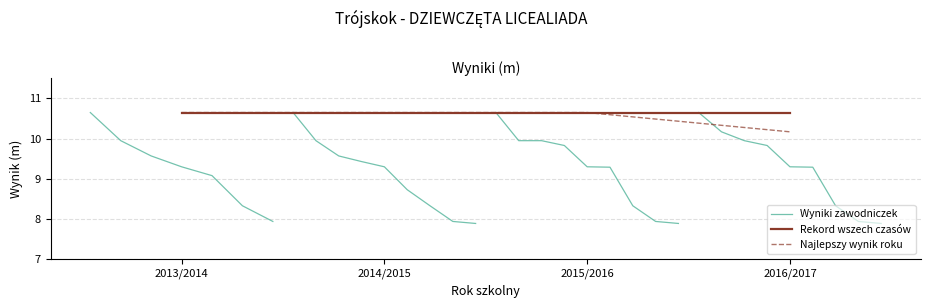

Where is Najlepszy wynik roku nearest to the value 10?

2016/2017